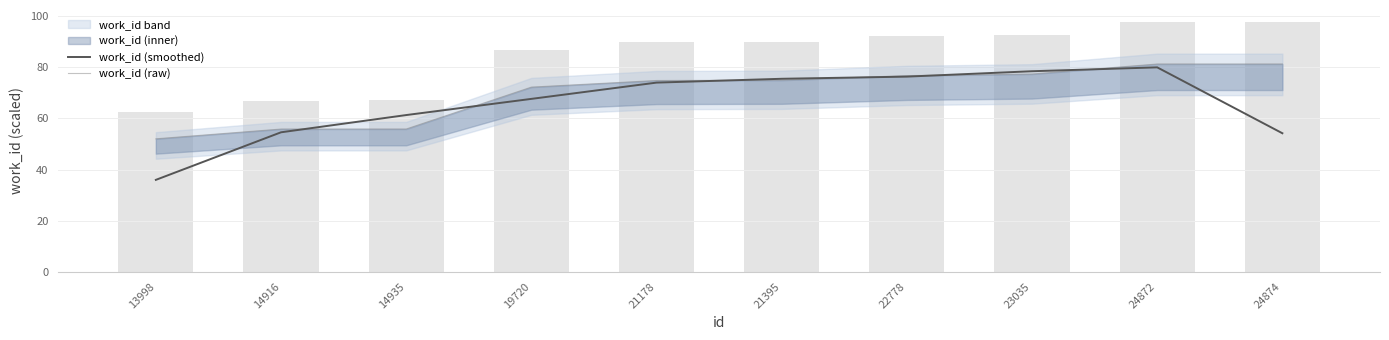

List the series in order of their overall mean, highest first.

work_id (raw), work_id (smoothed)